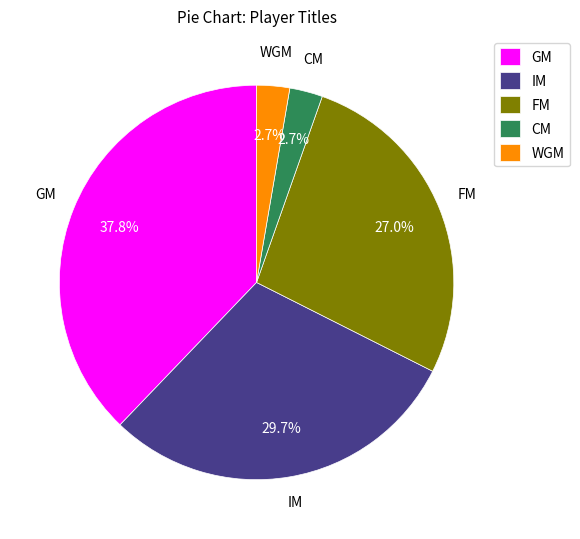

True or false: FM accounts for 1% of the total.

False